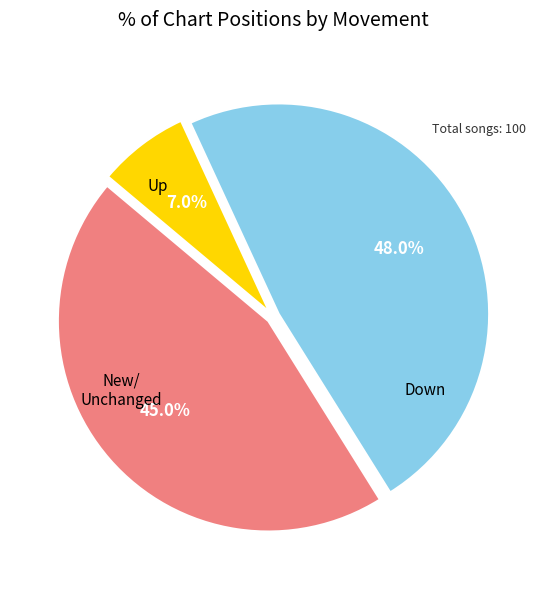

To the nearest percent, what is the average slice percentage?

33%